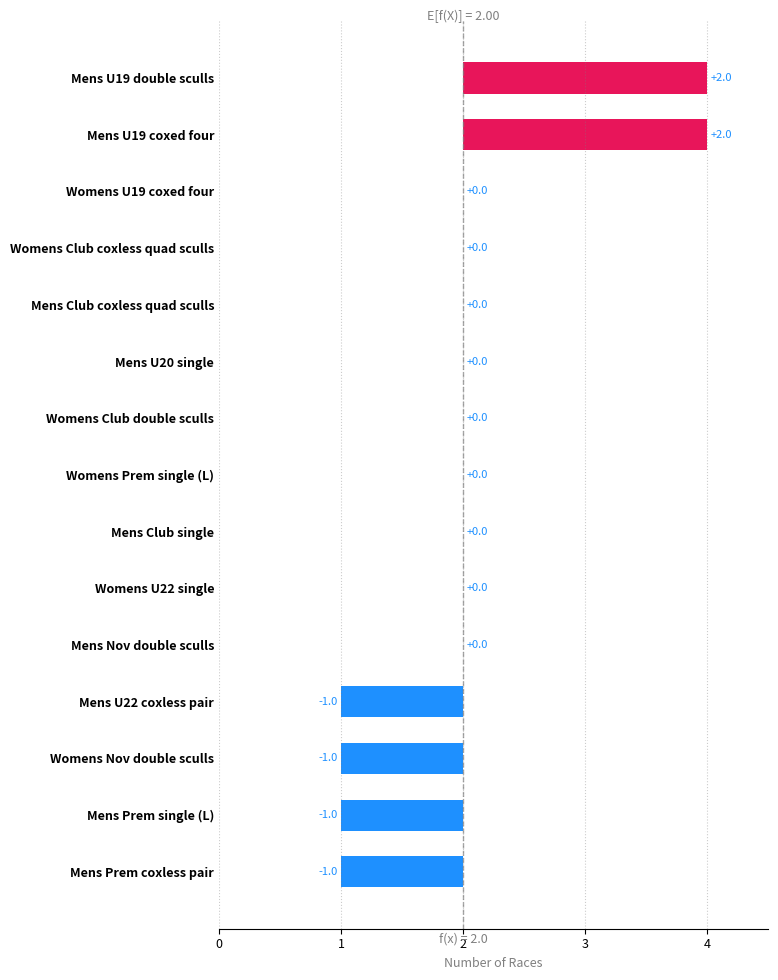

Does the chart contain any negative values?

Yes